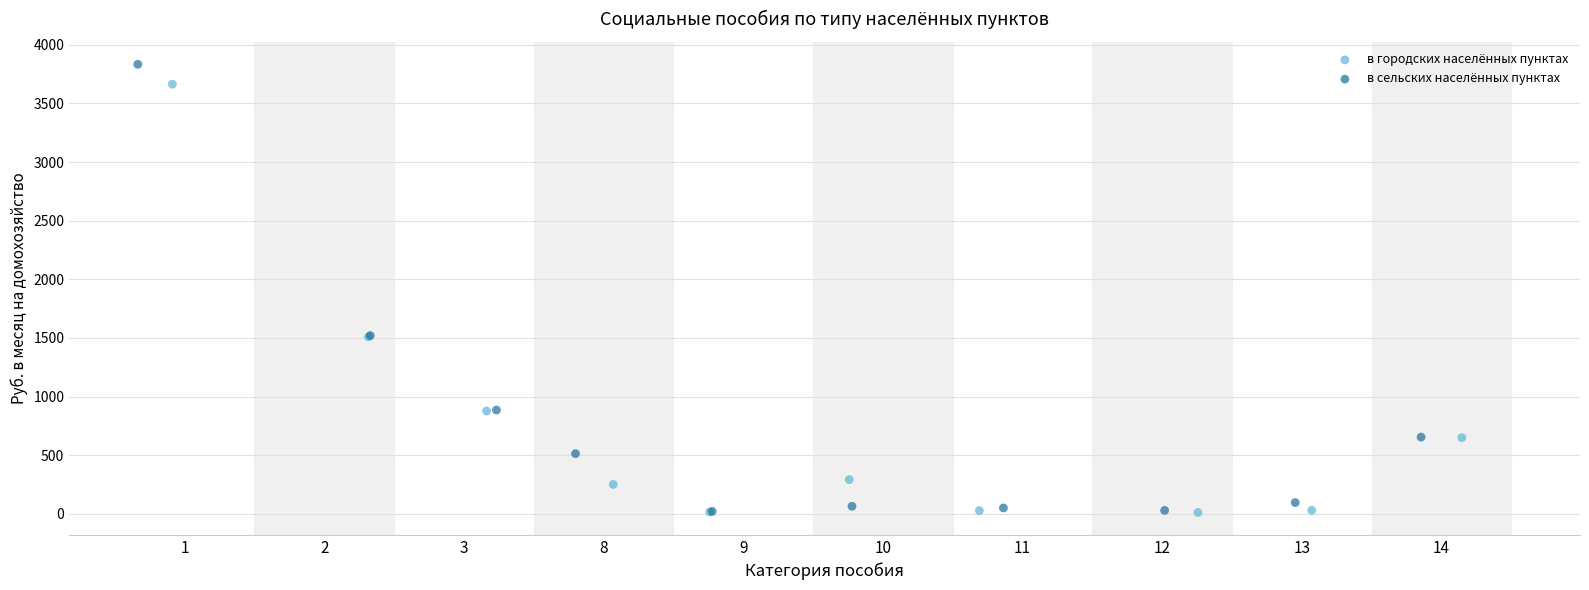

What are all the series names shown in the legend?

в городских населённых пунктах, в сельских населённых пунктах